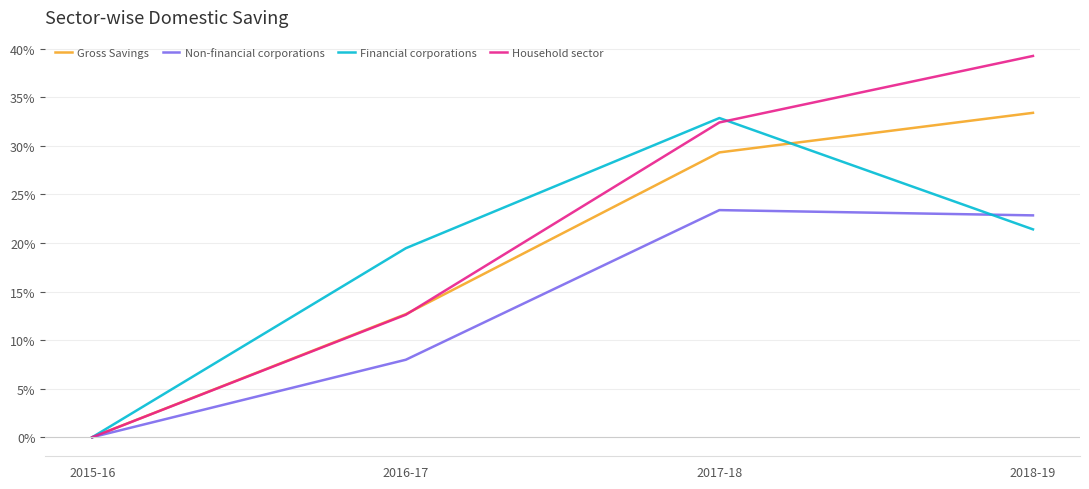

Is it true that Financial corporations equals 32.9 at 2017-18?

True